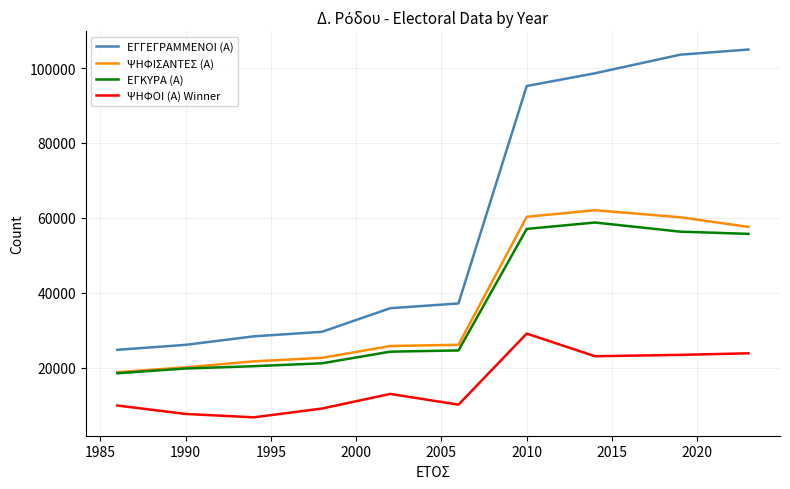

Which series has the largest total across all categories?

ΕΓΓΕΓΡΑΜΜΕΝΟΙ (Α)